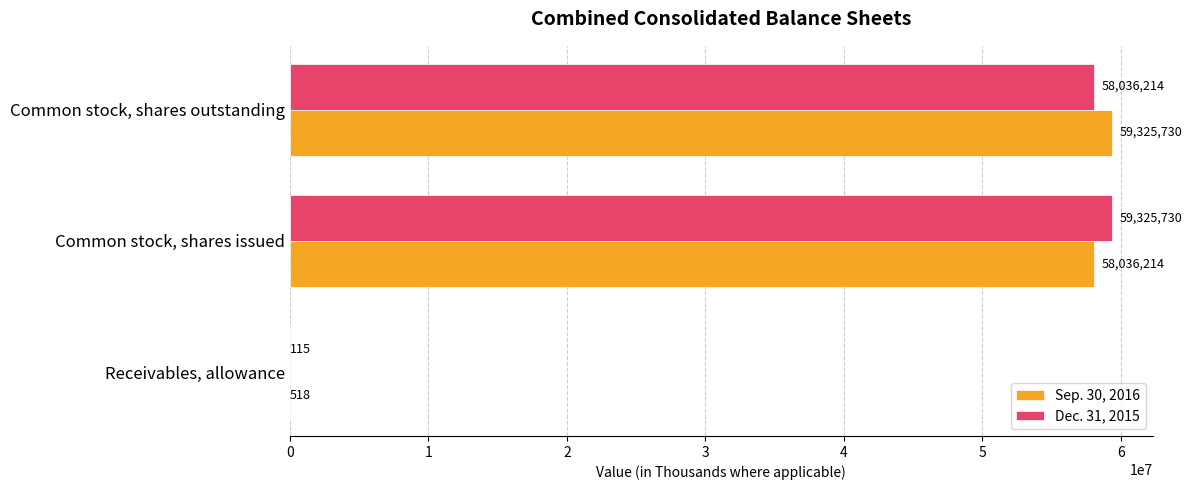

What is the maximum value for Dec. 31, 2015?

59325730